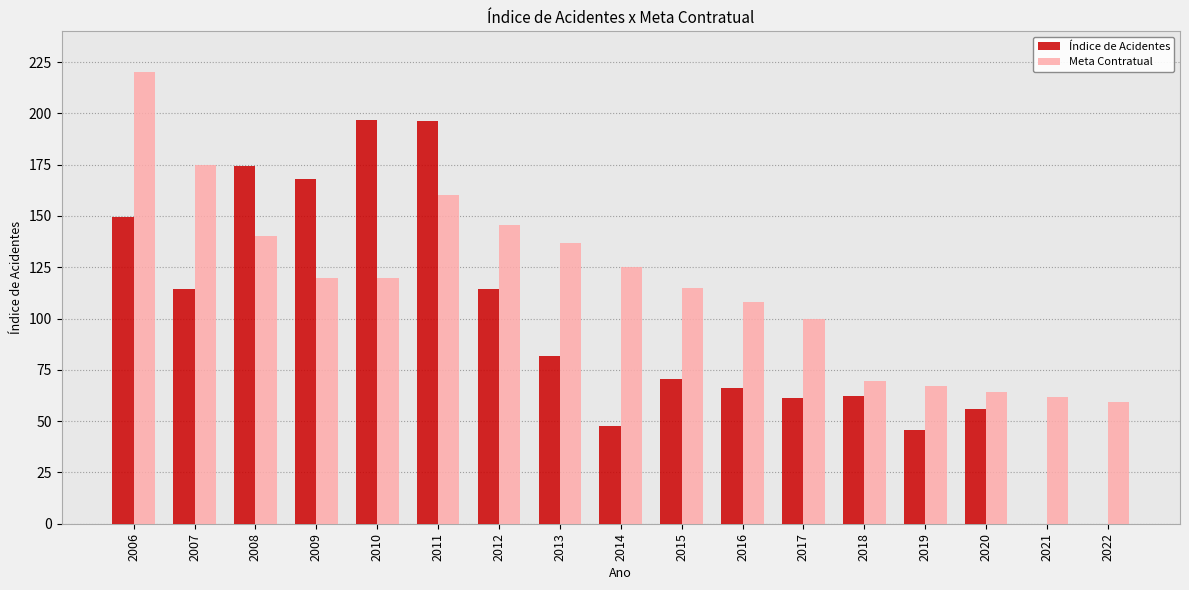

Which series changed the most between 2019 and 2021?

Índice de Acidentes